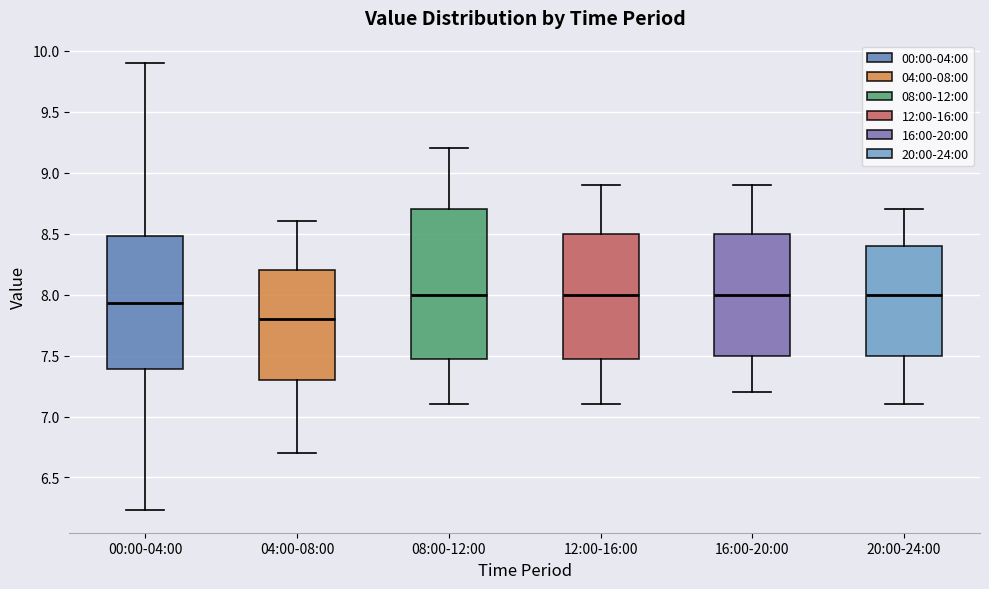

Reading left to right, read every box against the y-axis: the position of its median line, the range the box covers, and the ends of its whiskers. The values are not printed on the chart, so give them approximately, as read against the axis.

00:00-04:00: median 7.95, box 7.40 to 8.50, whiskers 6.25 to 9.90
04:00-08:00: median 7.80, box 7.30 to 8.20, whiskers 6.70 to 8.60
08:00-12:00: median 8.00, box 7.50 to 8.70, whiskers 7.10 to 9.20
12:00-16:00: median 8.00, box 7.50 to 8.50, whiskers 7.10 to 8.90
16:00-20:00: median 8.00, box 7.50 to 8.50, whiskers 7.20 to 8.90
20:00-24:00: median 8.00, box 7.50 to 8.40, whiskers 7.10 to 8.70